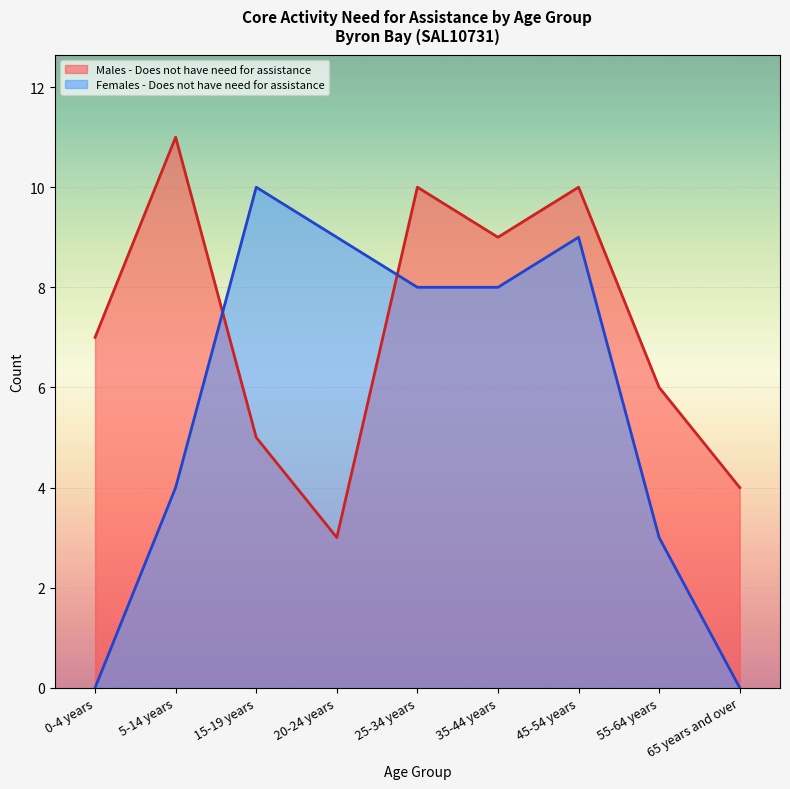

Where do Males - Does not have need for assistance and Females - Does not have need for assistance first cross each other?

5-14 years and 15-19 years